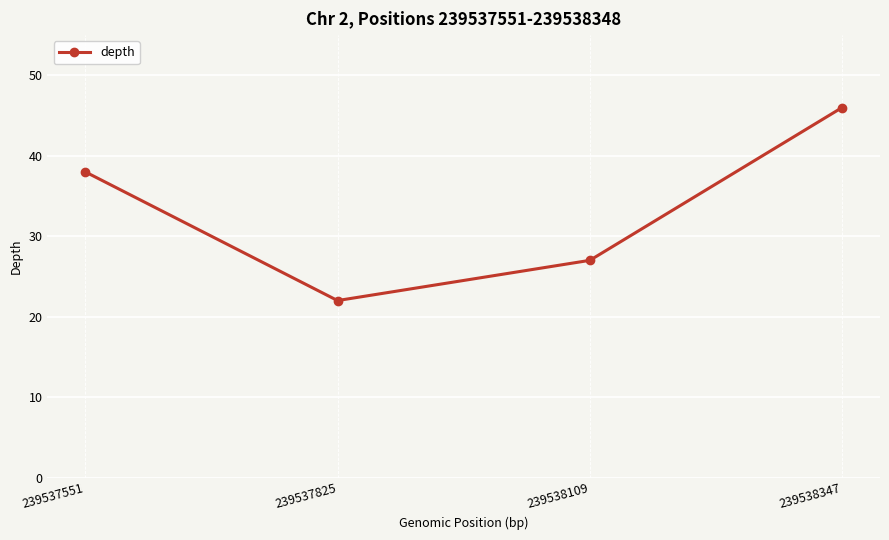

What is the value of the 3rd point from the left?

27